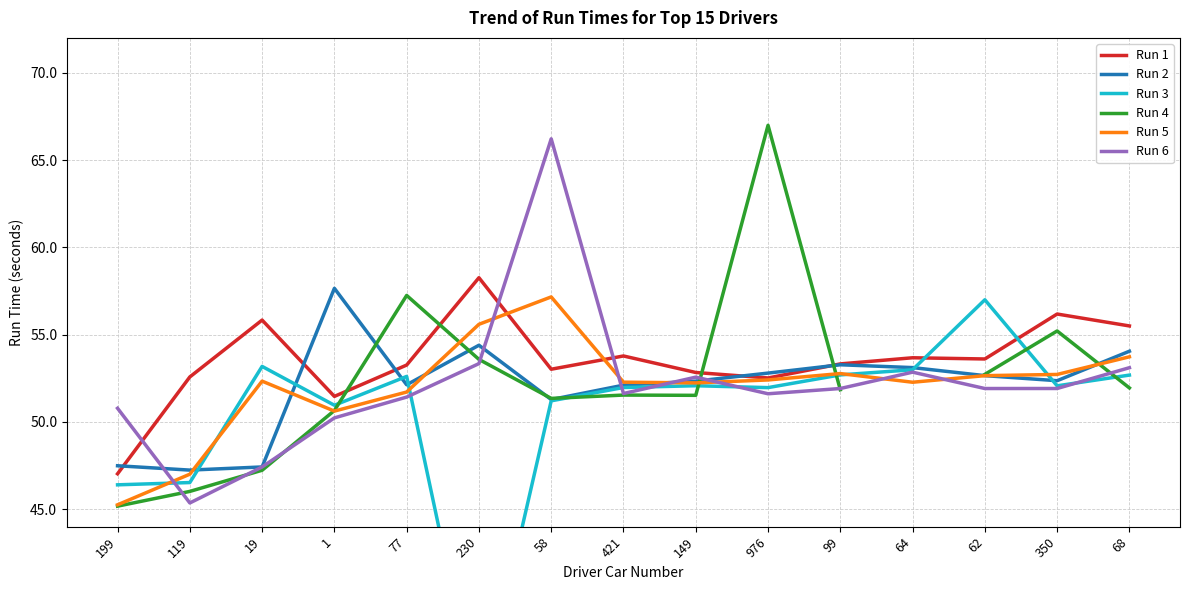

How many categories are shown in the chart?

15